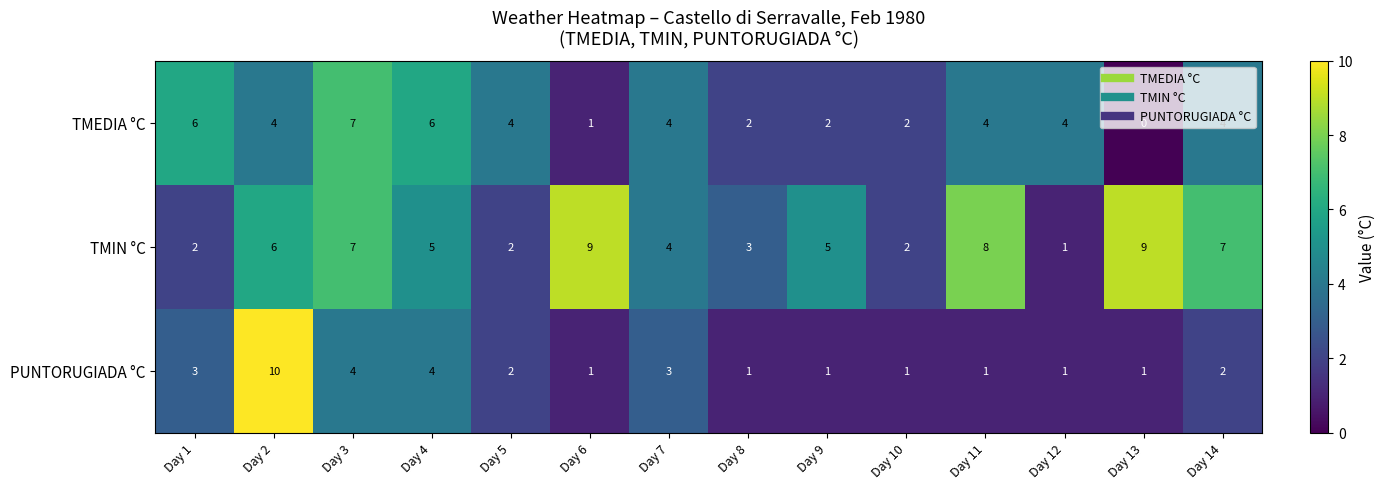

Rank the series by their average value, from highest to lowest.

TMIN °C, TMEDIA °C, PUNTORUGIADA °C